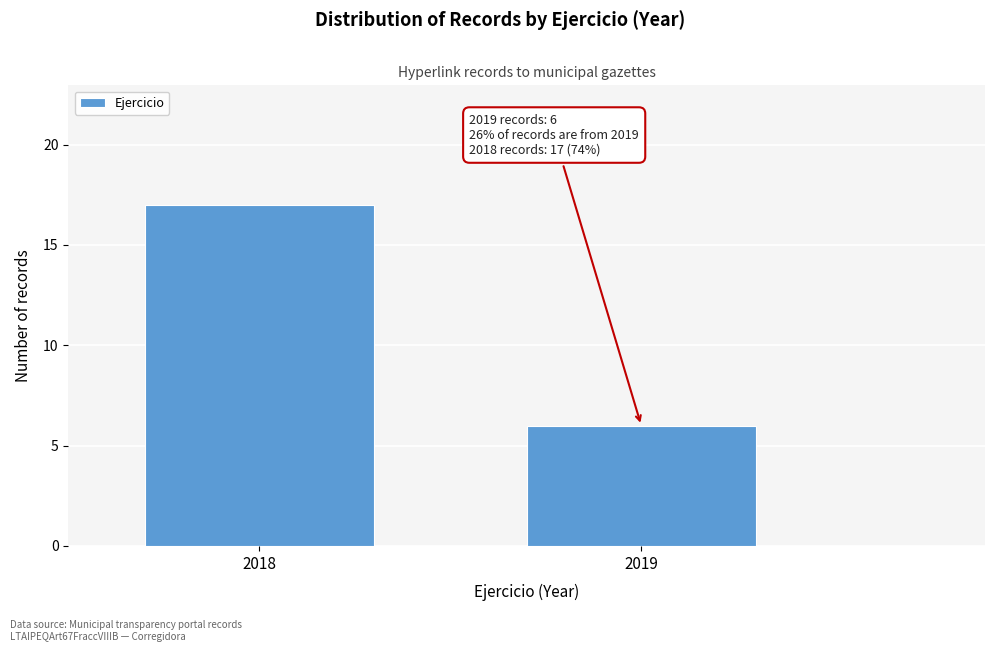

Reading right to left, what are all the values shown in this chart?

2019=6	2018=17